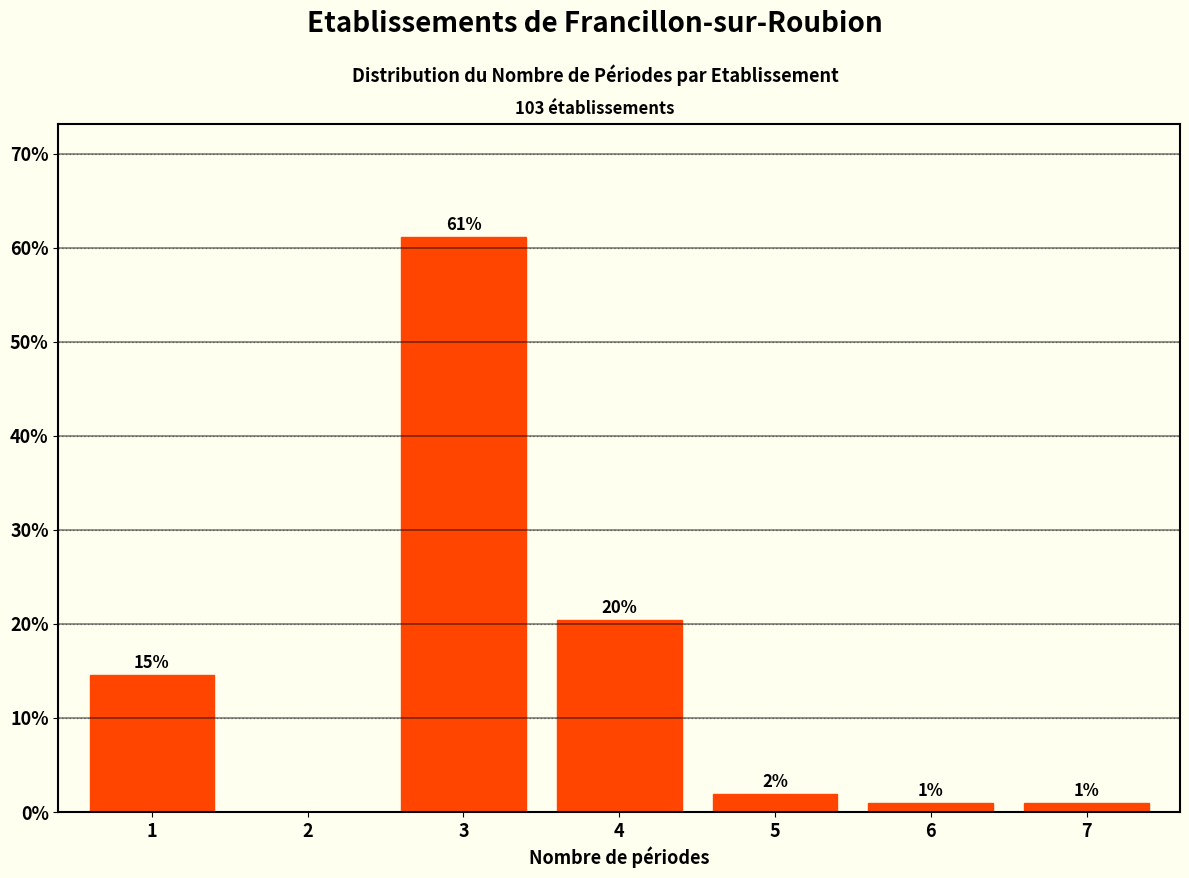

What value does the data have at 6?

1.0